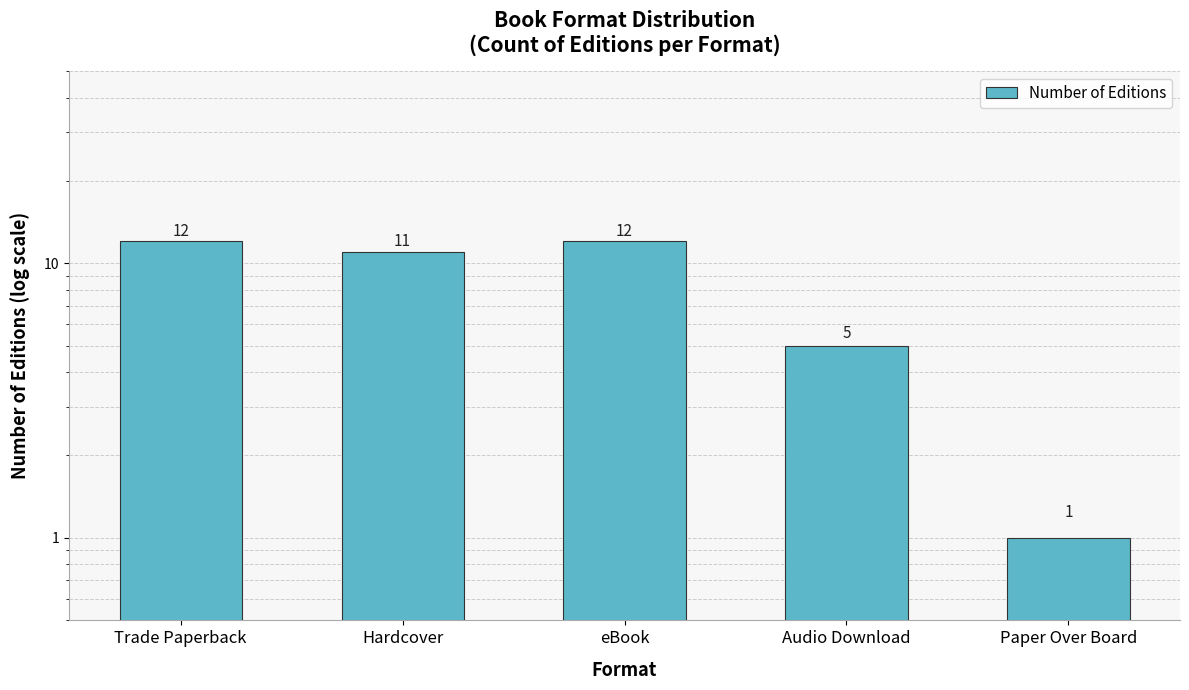

What is the label of the 1st bar from the left?

Trade Paperback